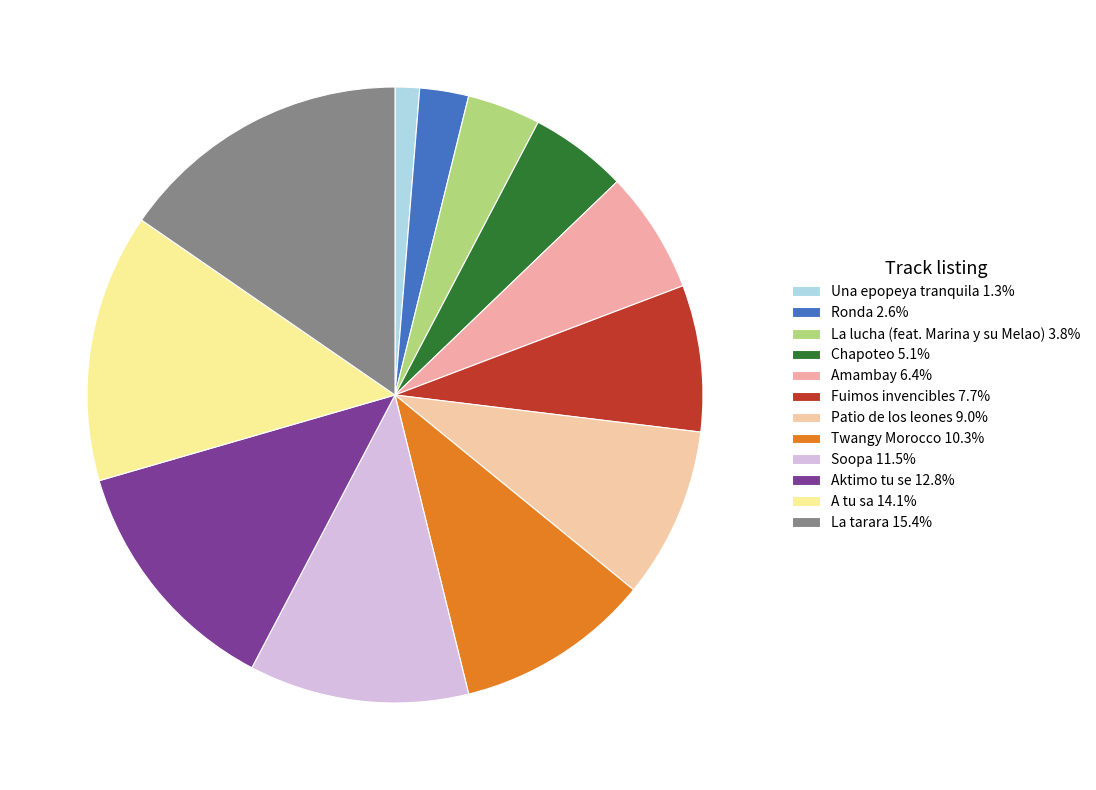

To the nearest percent, what is the difference between the Aktimo tu se and A tu sa slice percentages?

1%